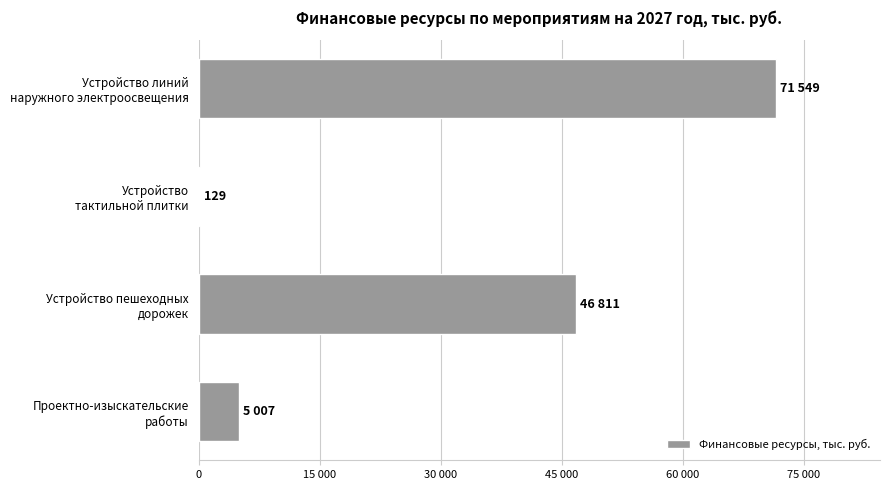

Are the bars horizontal?

Yes